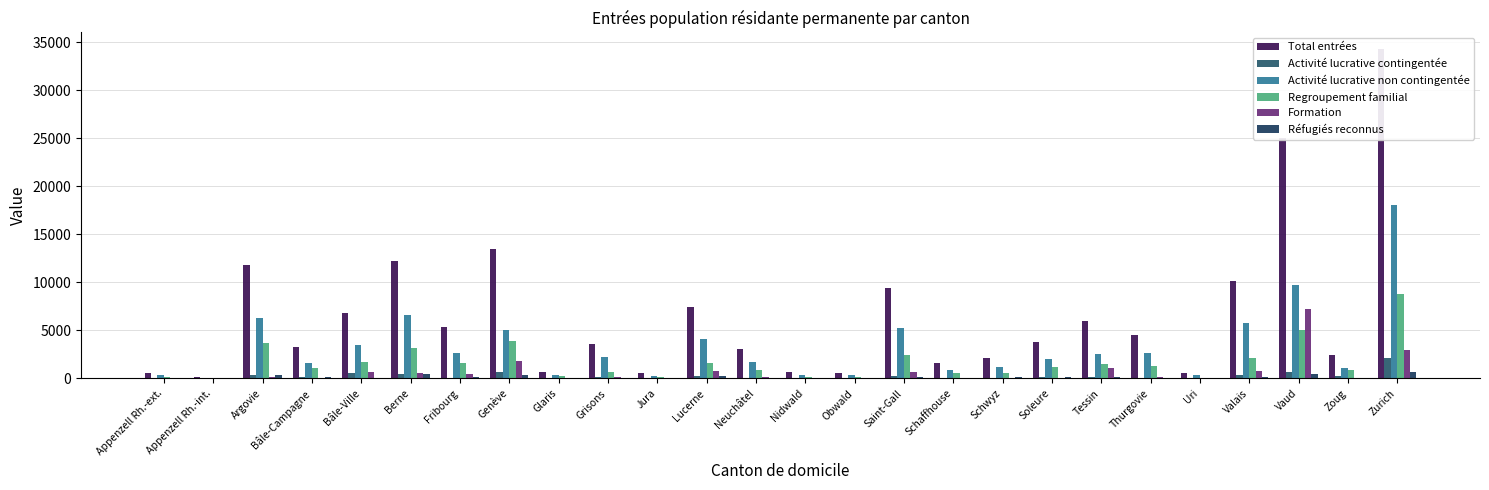

Between Uri and Neuchâtel, which is larger?

Neuchâtel